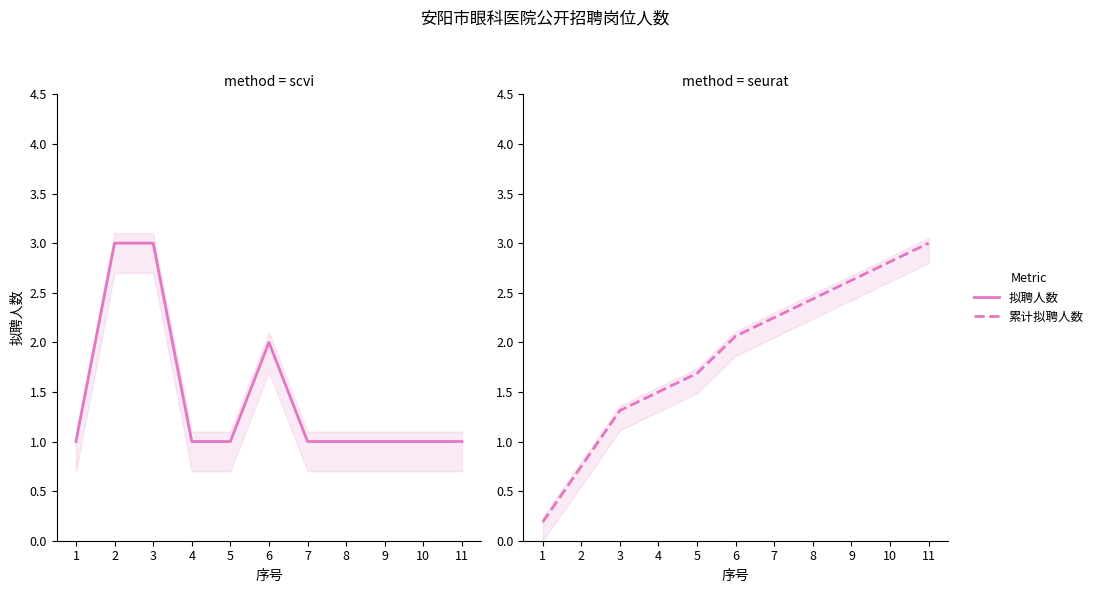

At which label is 累计拟聘人数(归一) closest to 1?

2